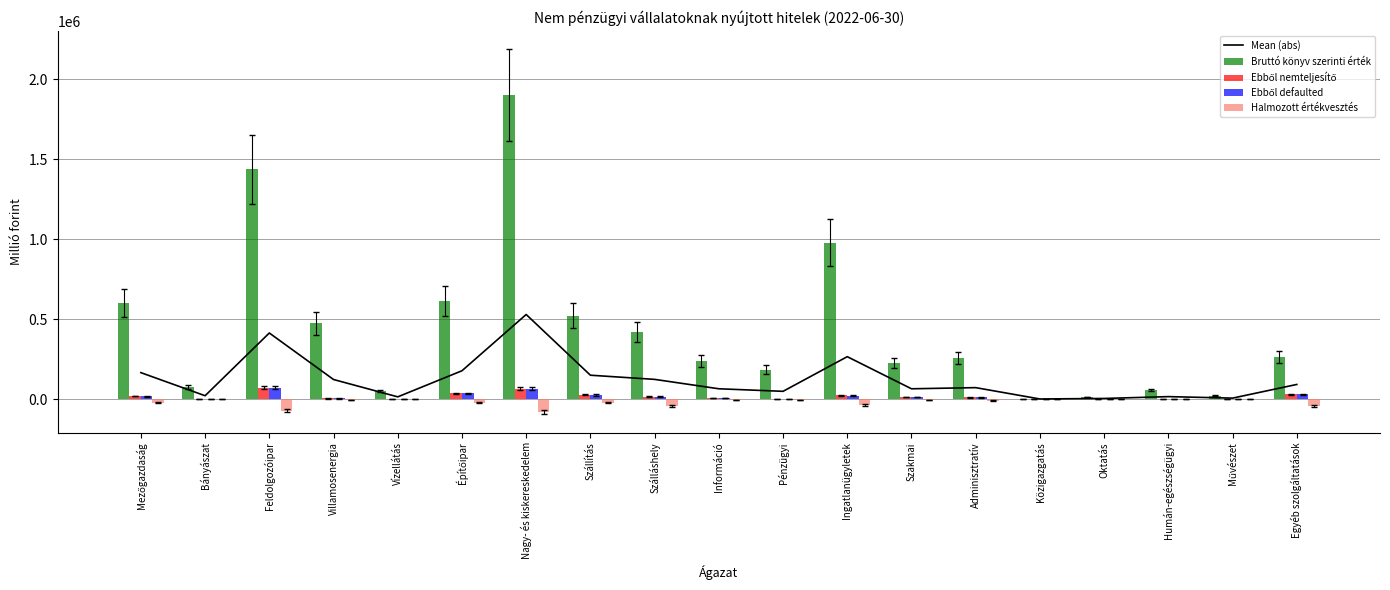

At which category is the sum across all series the highest?

Nagy- és kiskereskedelem